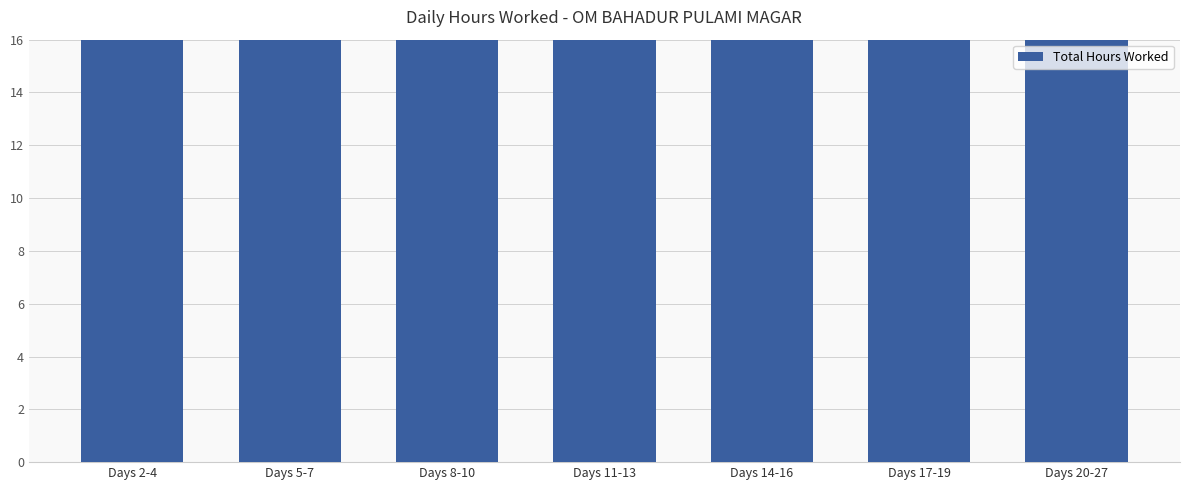

What is the value of the 1st bar from the left?

41.6